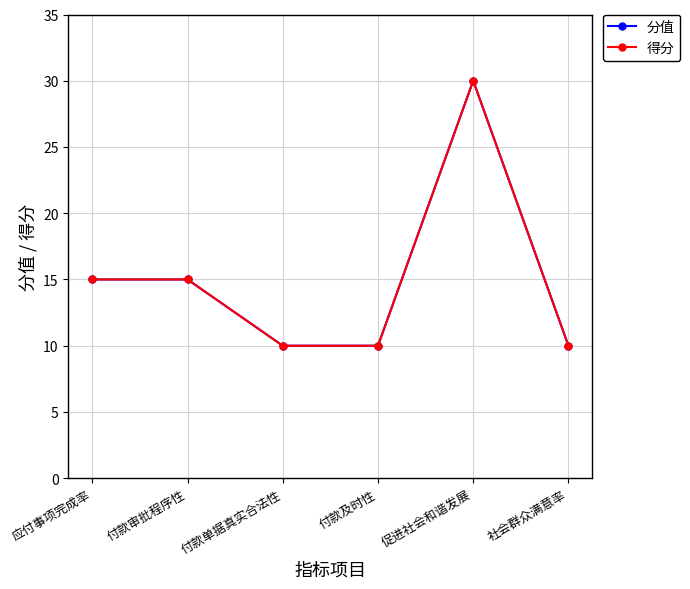

Does the chart have visible grid lines?

Yes